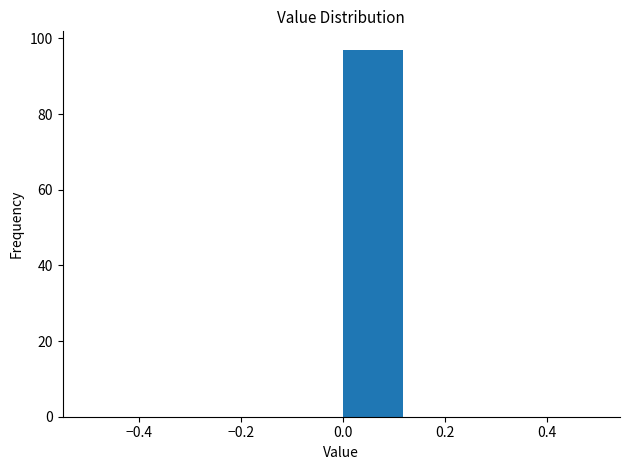

Over which range of the x-axis is the bar tallest?

0.000 to 0.125